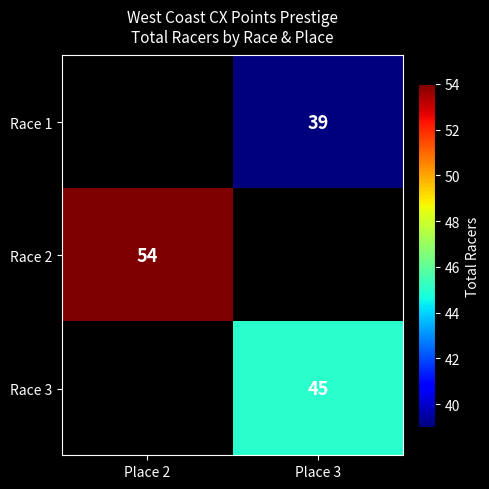

The value of Race 1 at Place 3 is 39. True or false?

True